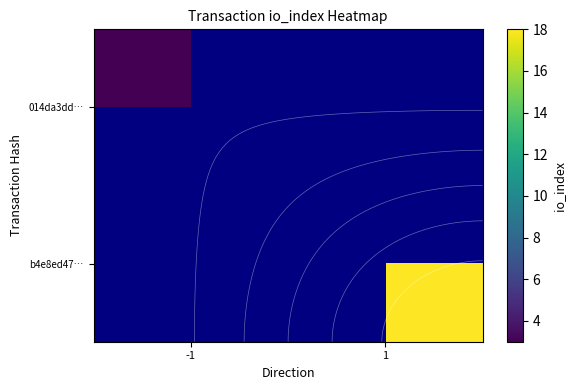

At 1, list the series in order from largest to smallest.

014da3dd…, b4e8ed47…